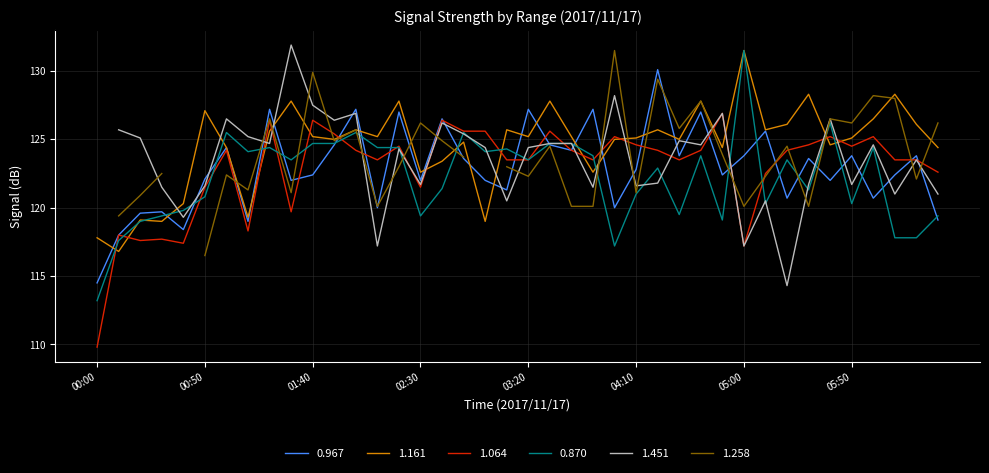

What is the label of the 22nd point from the left?

03:30